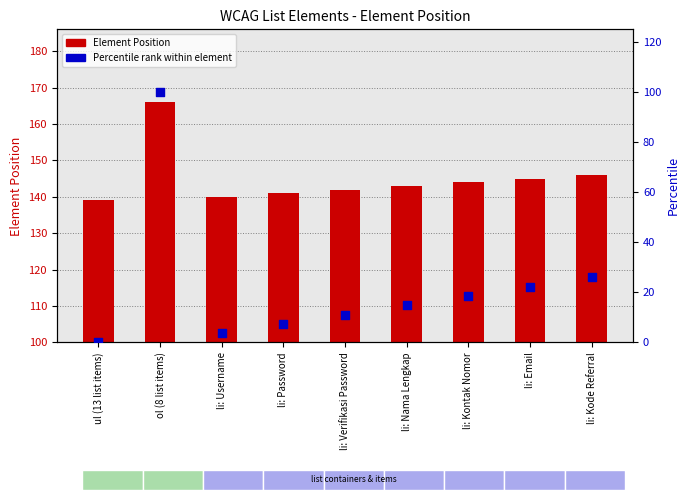

Which series has the largest Y range (max minus min)?

Percentile rank within element